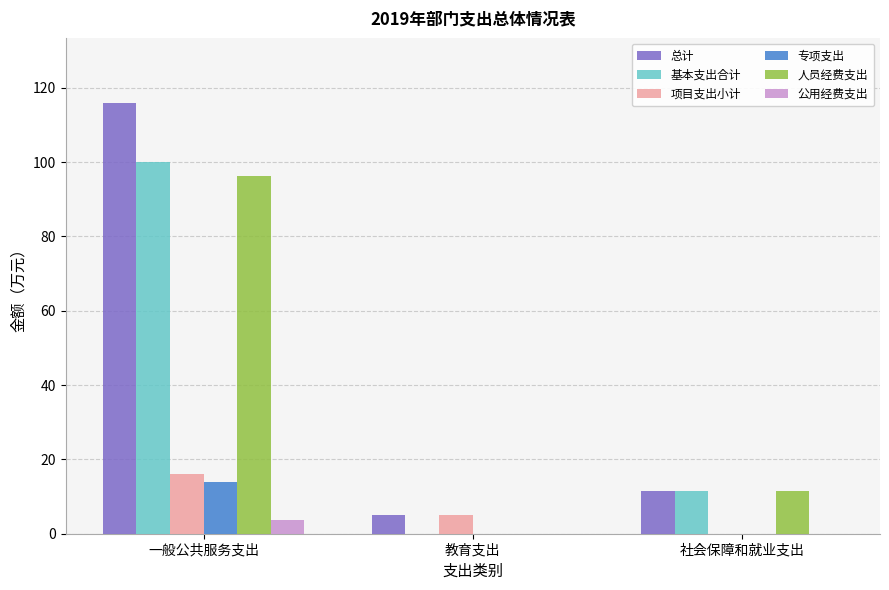

At which label is 总计 closest to 60?

社会保障和就业支出